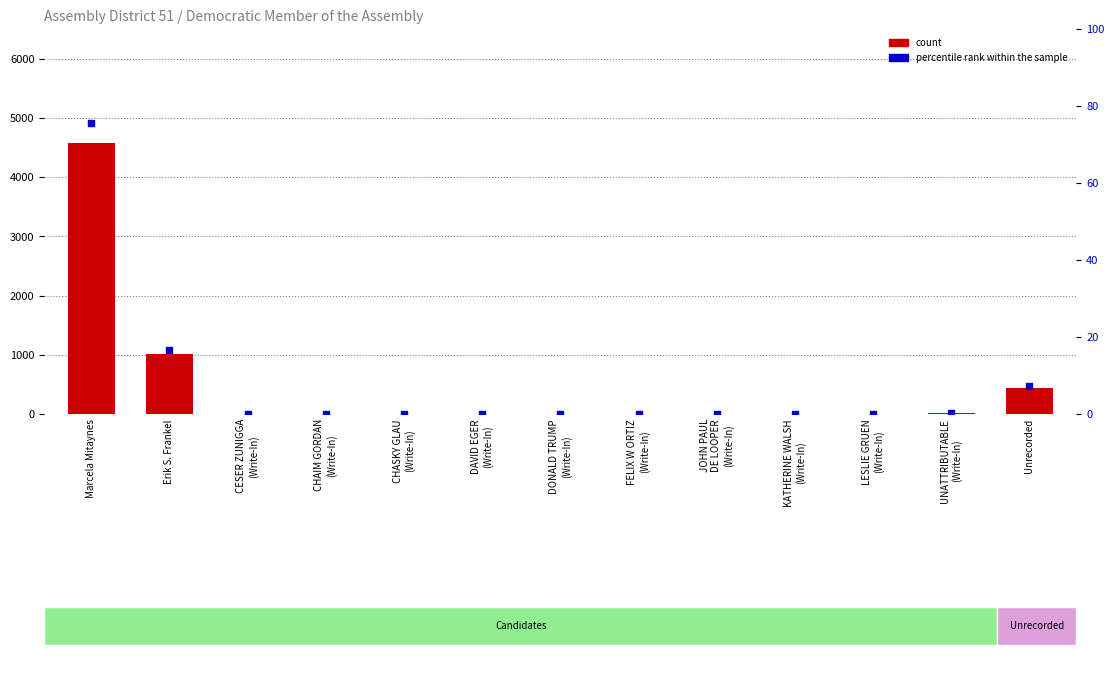

At which category is the sum across all series the highest?

Marcela Mitaynes